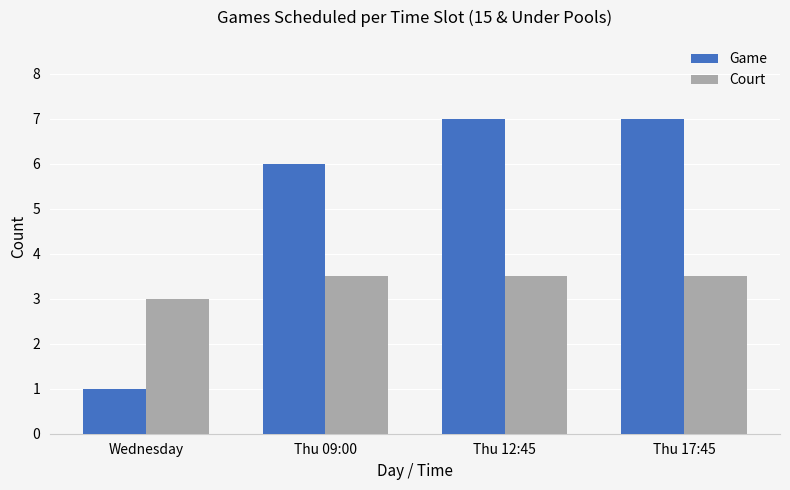

What is the difference between the maximum and minimum values in the Court series?

0.5